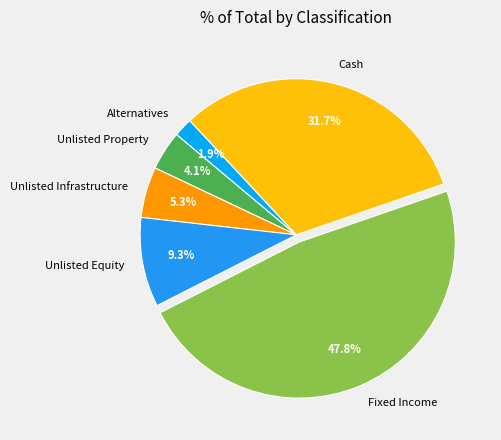

To the nearest percent, what is the difference between the largest and smallest slice percentages?

46%